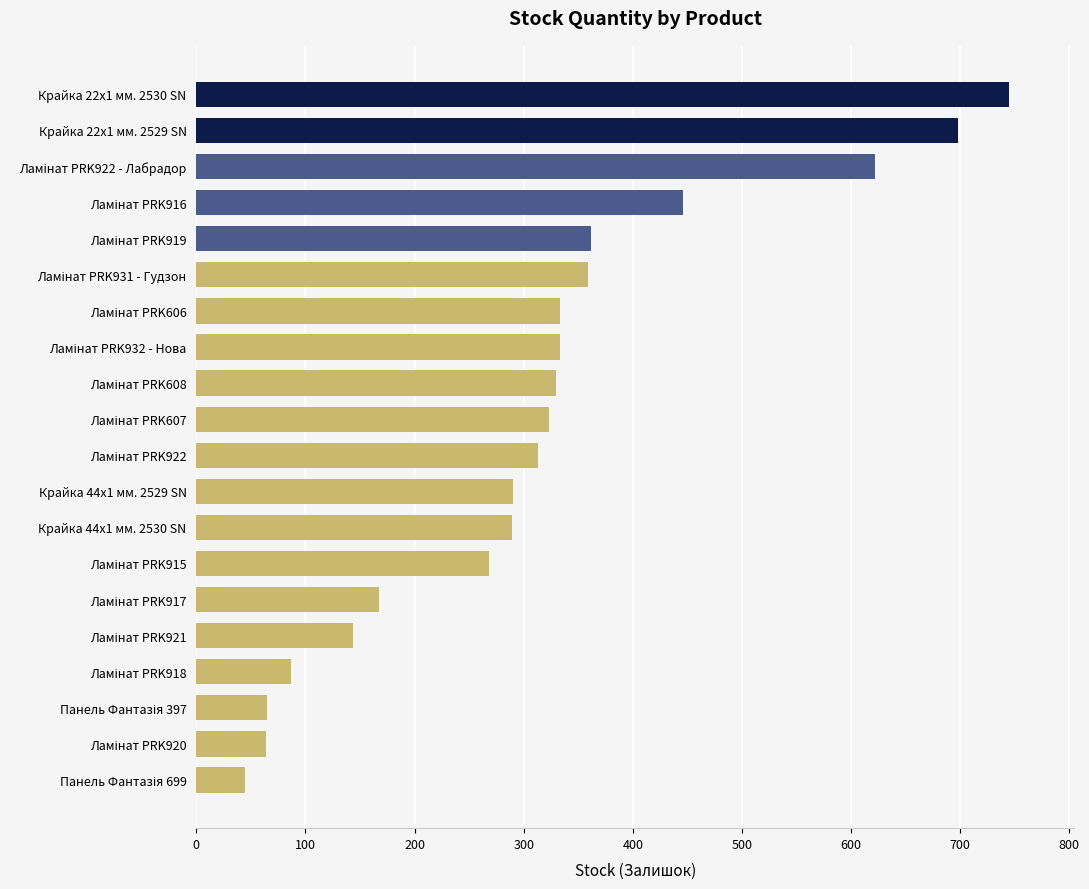

Is it true that the value at Крайка 44x1 мм. 2529 SN is 290?

True